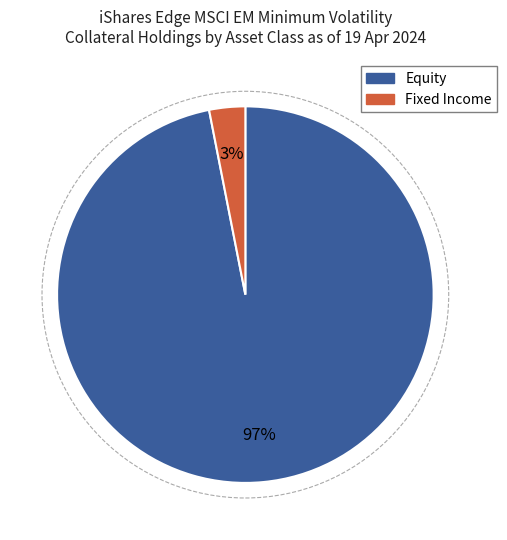

To the nearest percent, what is the average slice percentage?

50%